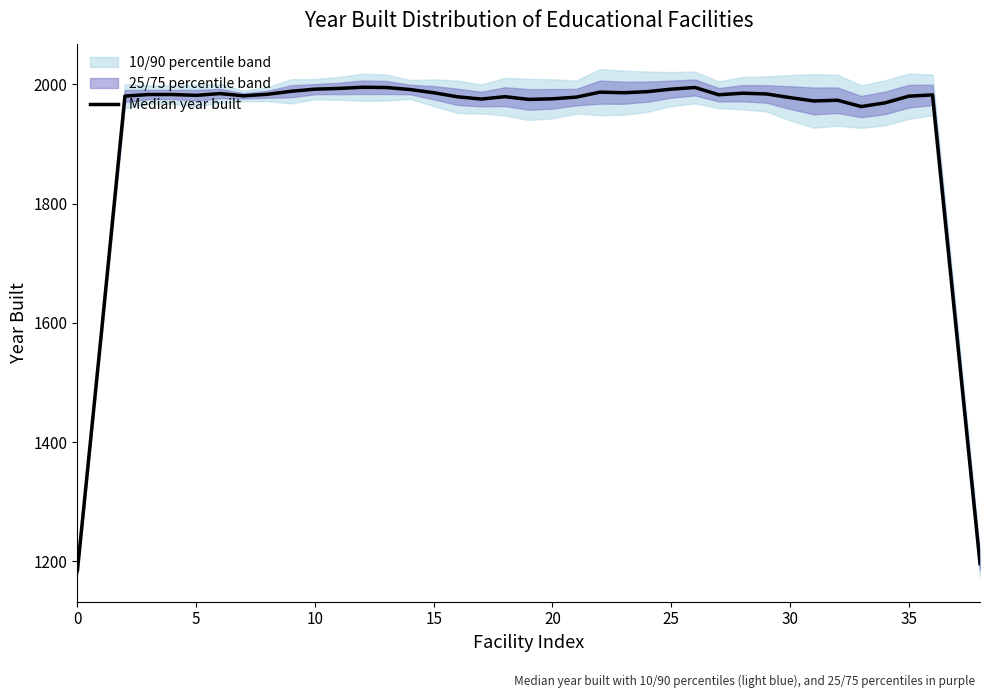

What is the minimum value shown in the chart?

1185.0